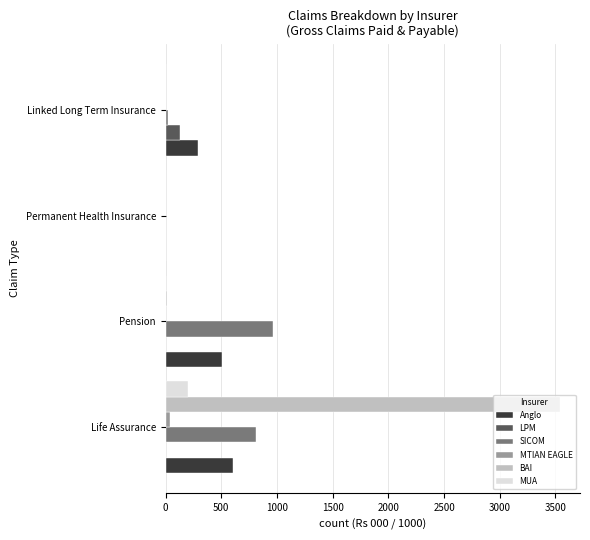

Between Pension and Permanent Health Insurance, which series saw the biggest shift?

SICOM